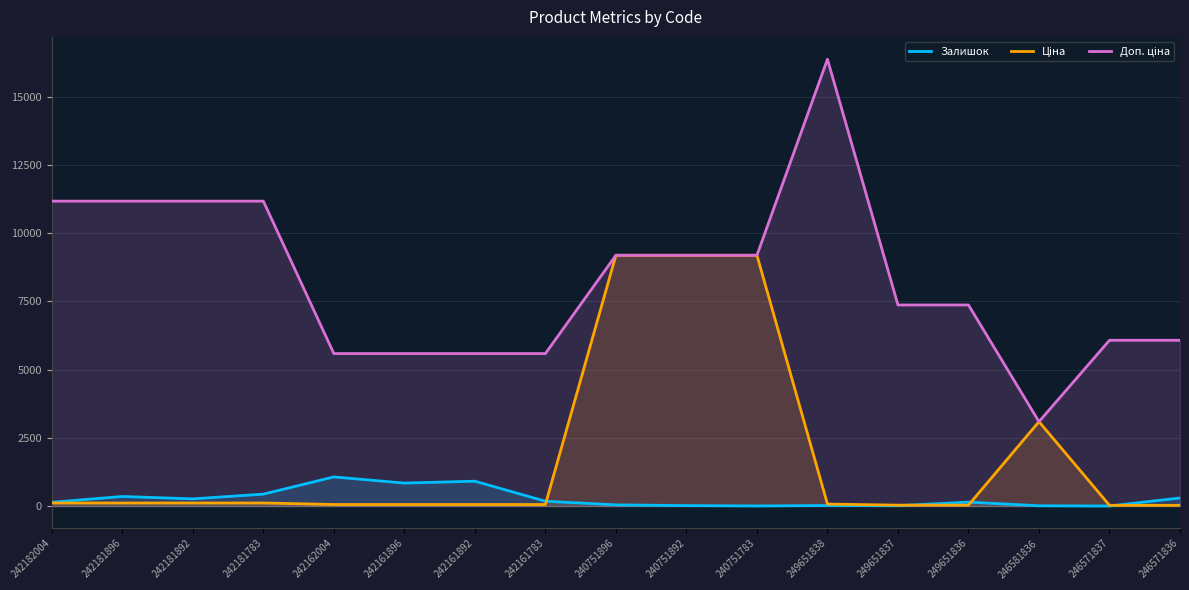

In Ціна, how many points are higher than both neighbors (excluding endpoints)?

1